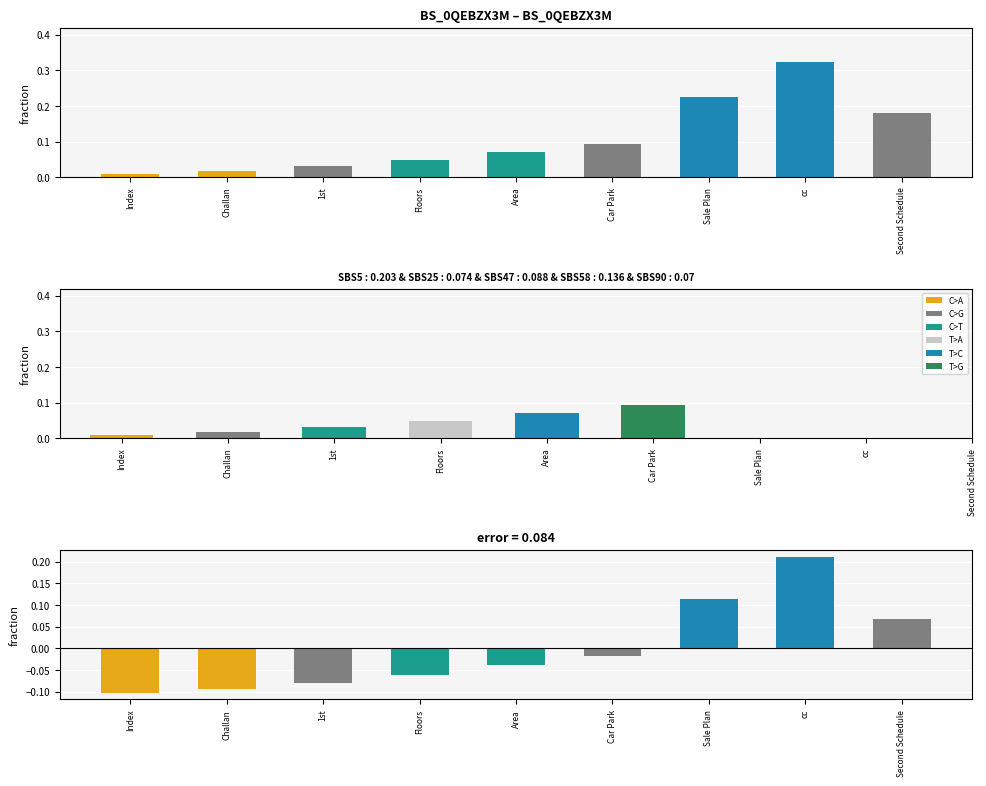

Which has a higher value, cc or Second Schedule?

cc